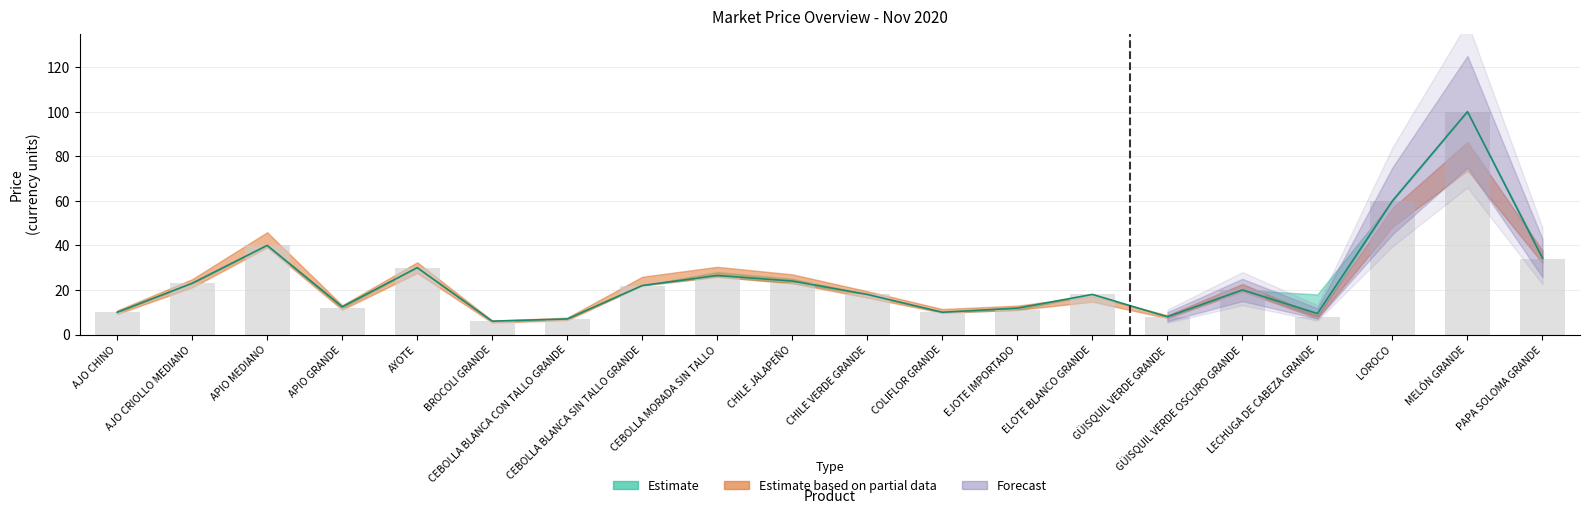

Reading left to right, list all the values displayed in this chart.

Promedio (Estimate): 10.0	23.0	40.0	12.4	30.0	6.0	7.0	22.0	26.5	24.0	18.0	10.0	11.9	18.0	8.0	20.0	9.4	60.0	100.0	34.3
Máximo (Upper): 10.0	23.0	40.0	12.0	30.0	6.0	7.0	22.0	26.0	23.0	18.0	10.0	11.0	18.0	8.0	20.0	8.0	60.0	100.0	34.0